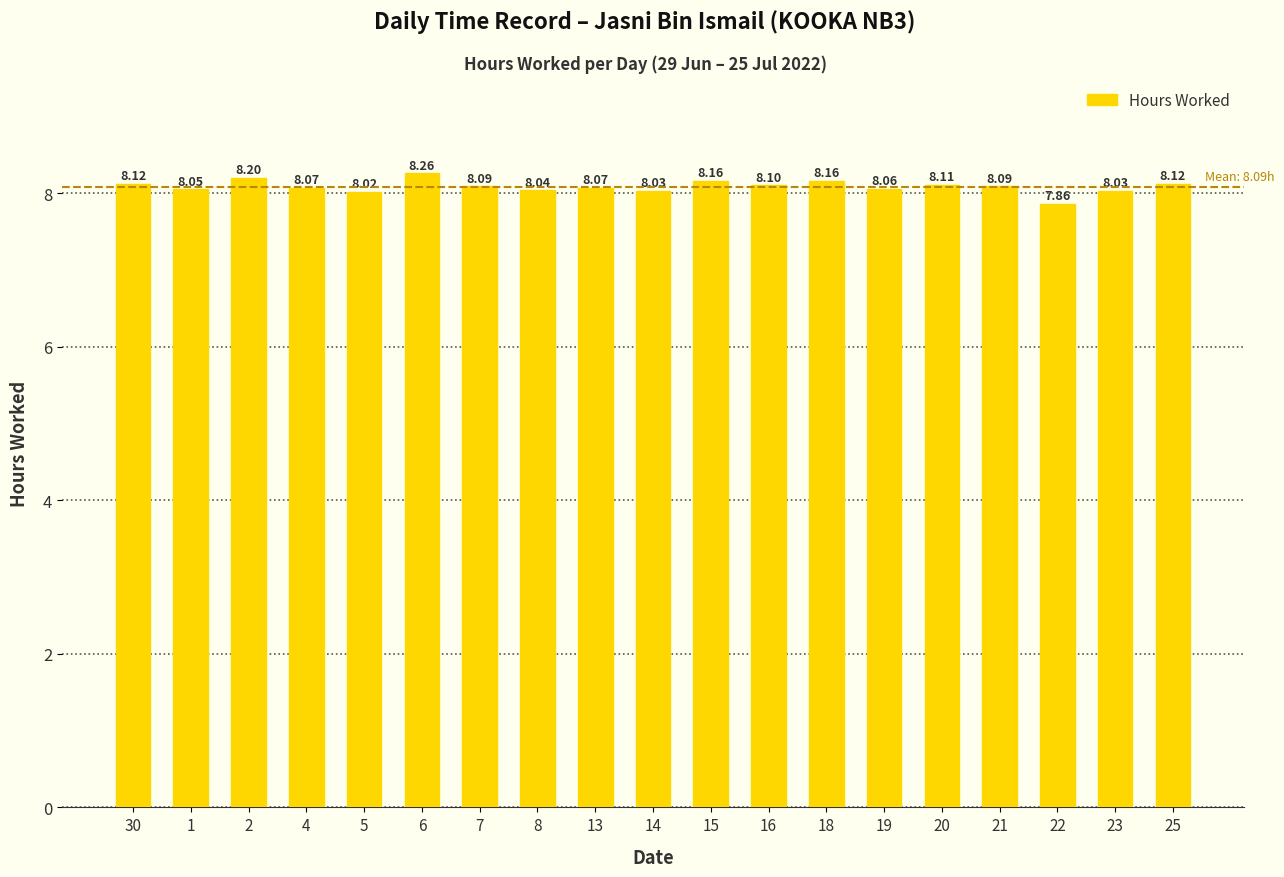

Is it true that the value at 18 is 4.1?

False